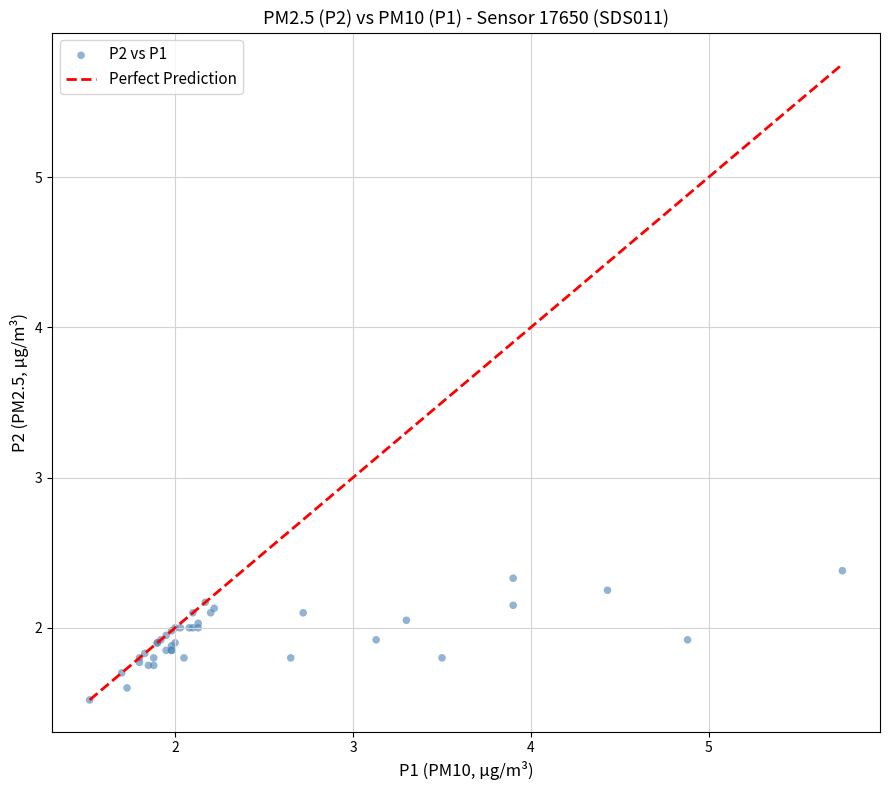

What Y value in the scatter plot is closest to 1?

1.5